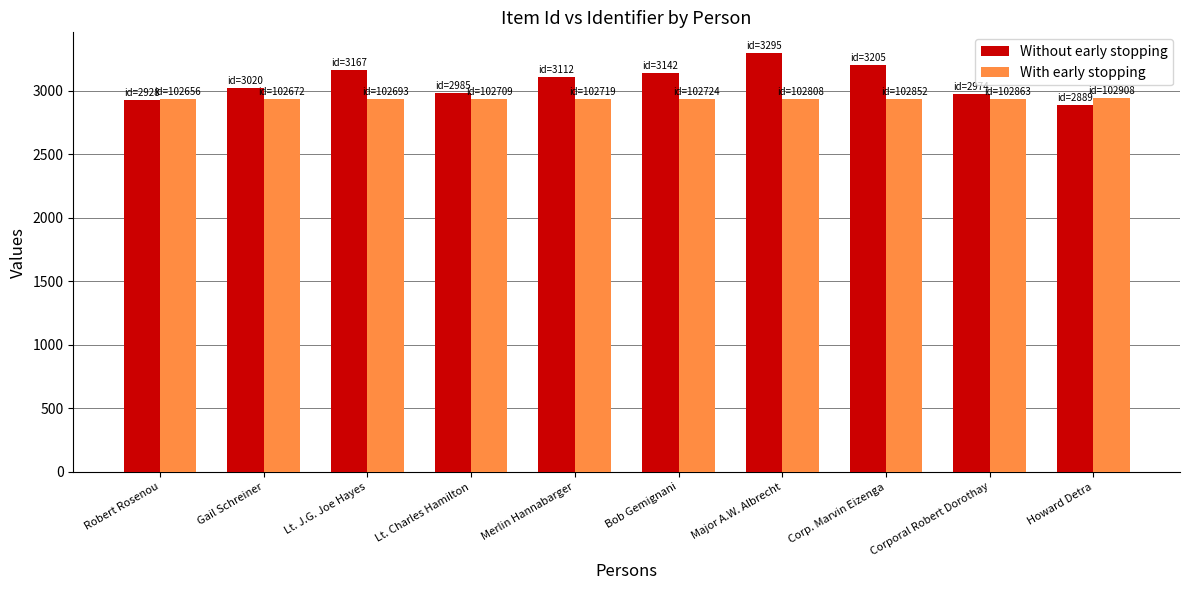

What is the lowest value of the Without early stopping series?

2889.0